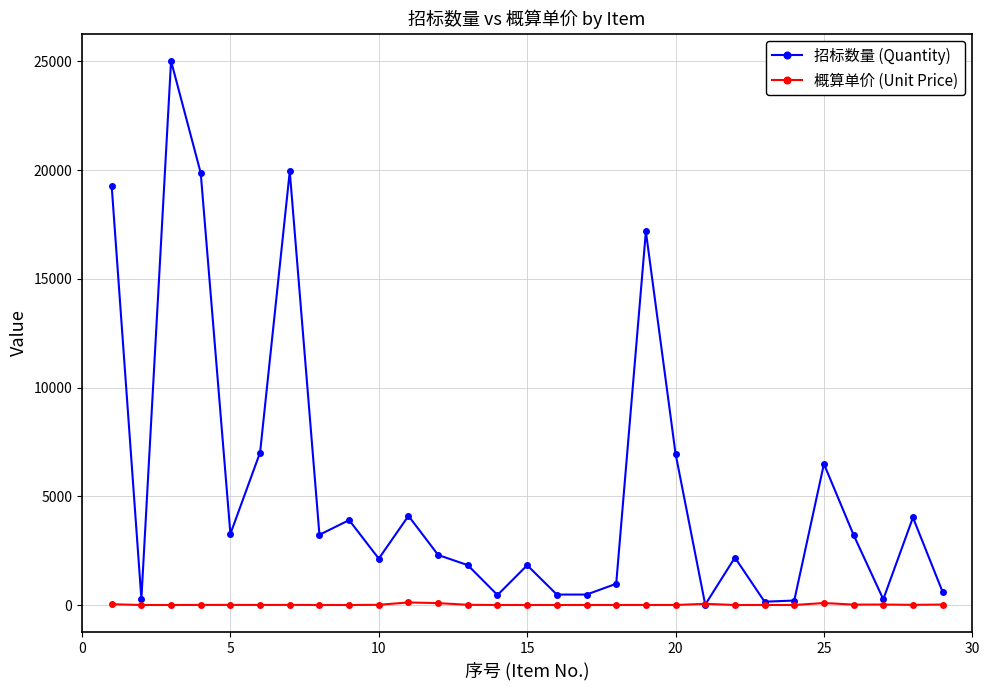

True or false: 招标数量 (Quantity) has more than 1 interior local peaks.

True